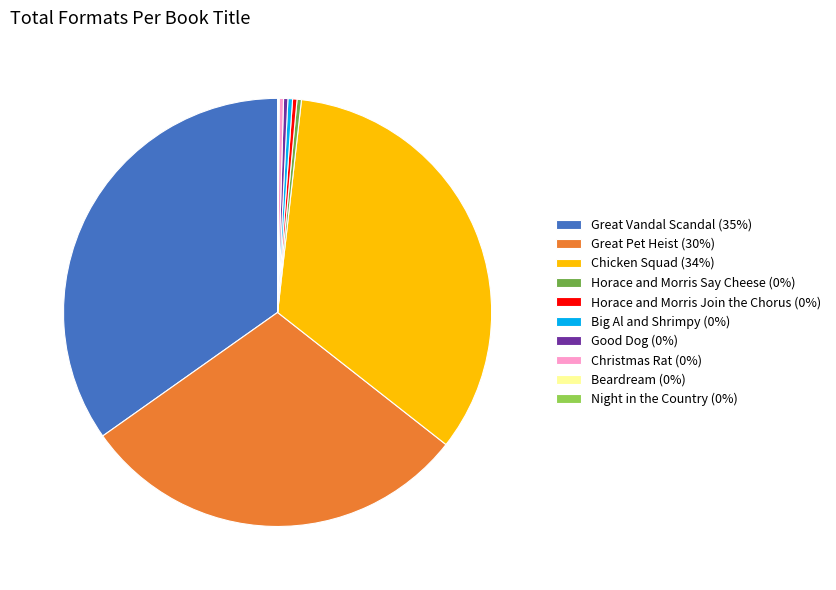

Is there a majority slice in this chart?

No